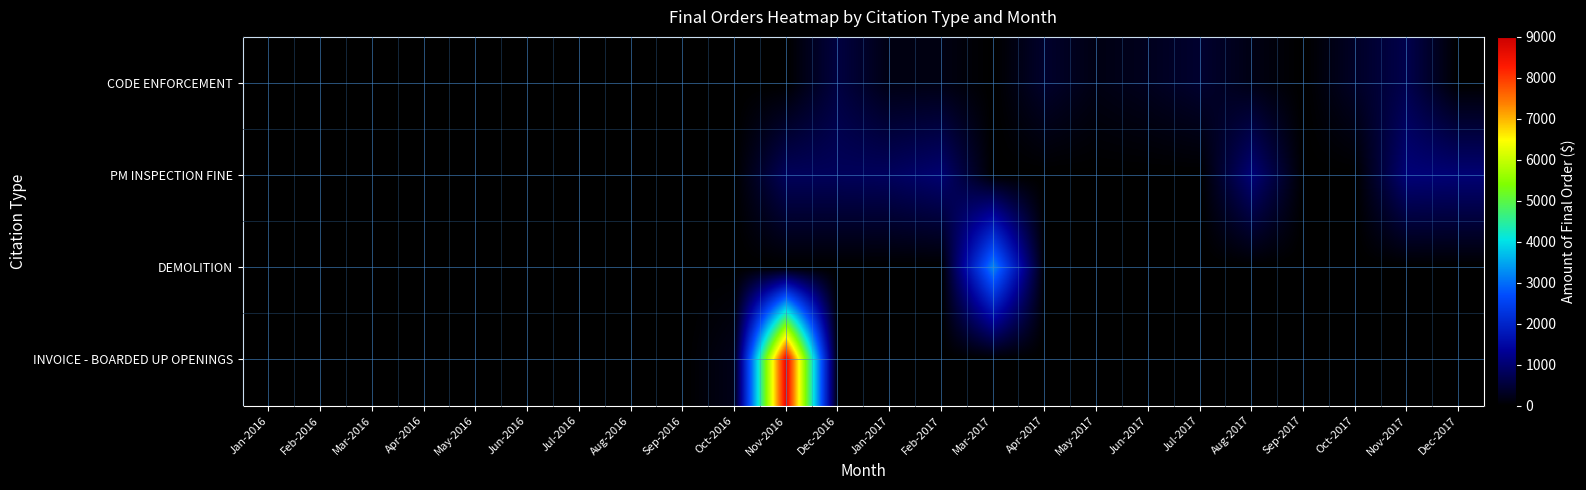

Which category has the highest value across all series?

Nov-2016